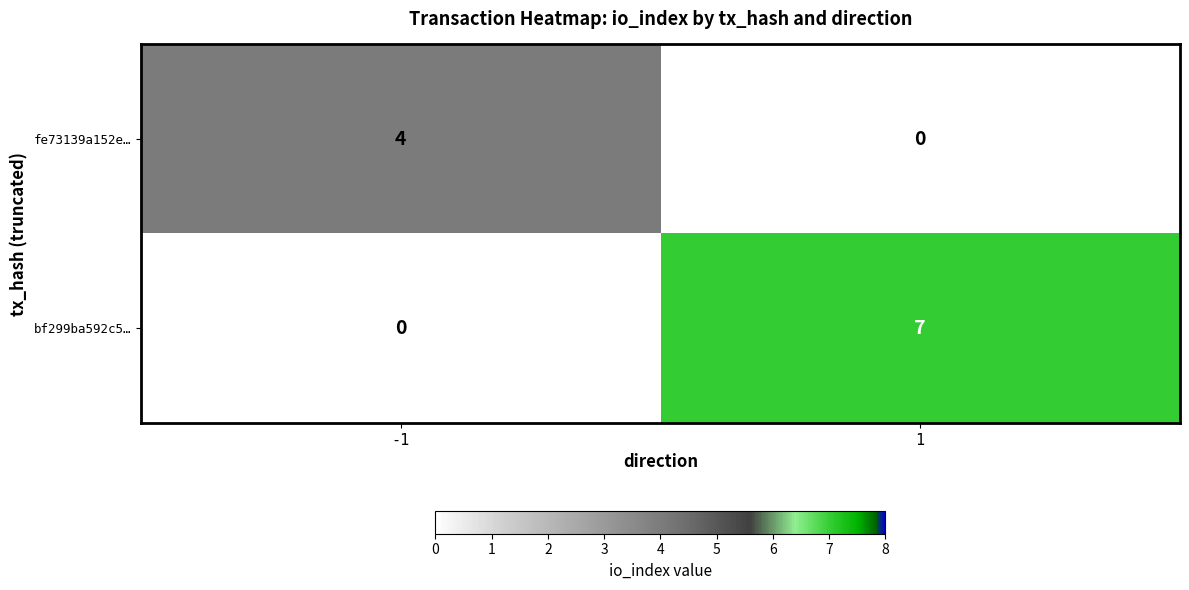

What is the average value of the bf299ba592c5… series?

4